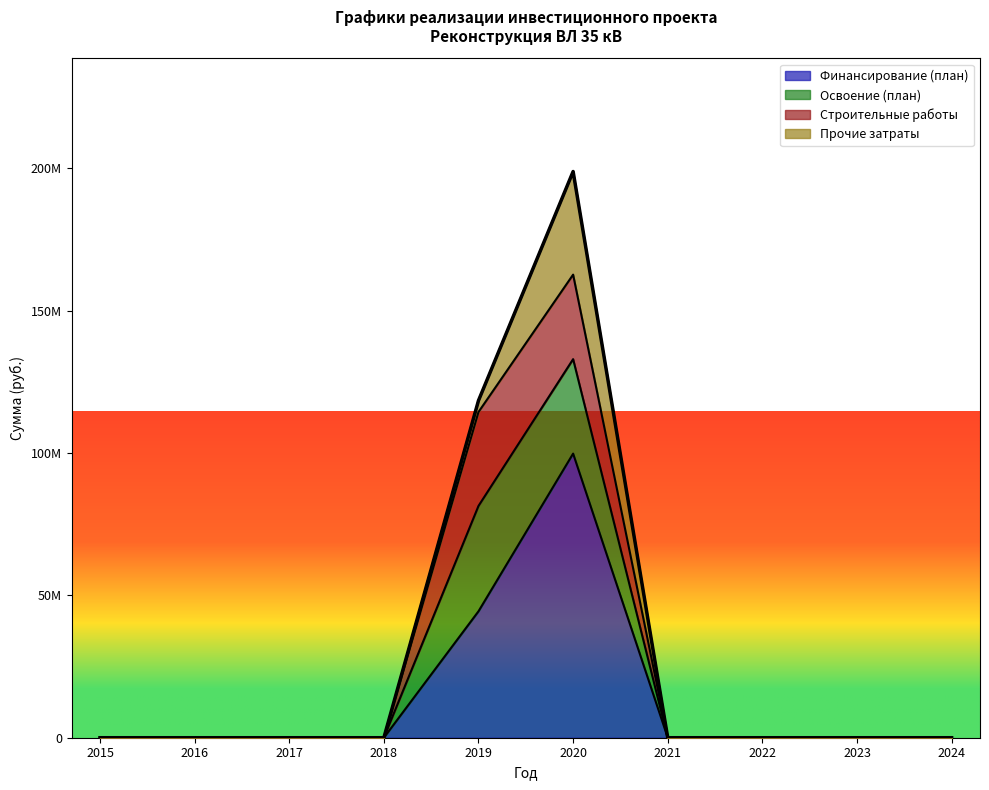

Between 2020 and 2023, which series saw the biggest shift?

Финансирование (план)